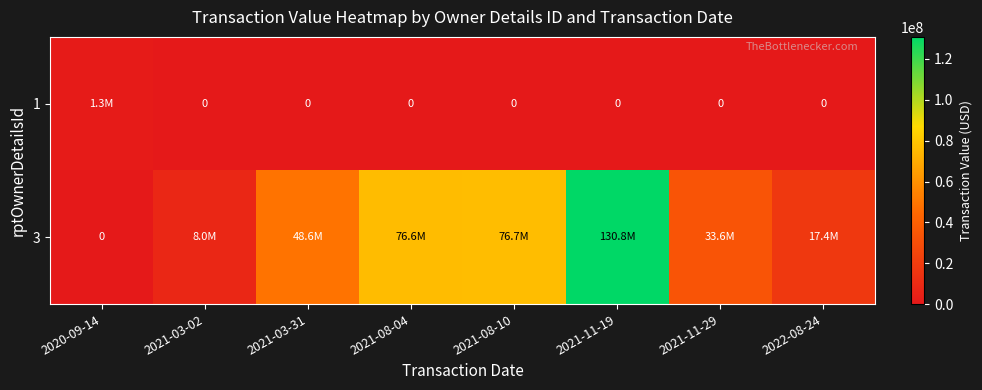

At which category is the sum across all series the highest?

2021-11-19